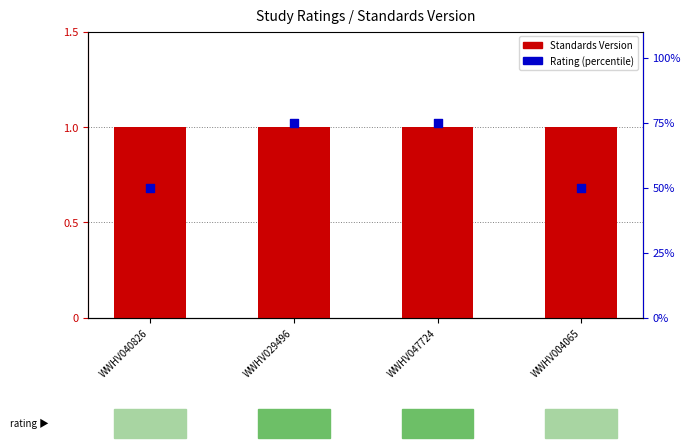

Which series contains the highest Y value?

Standards Version